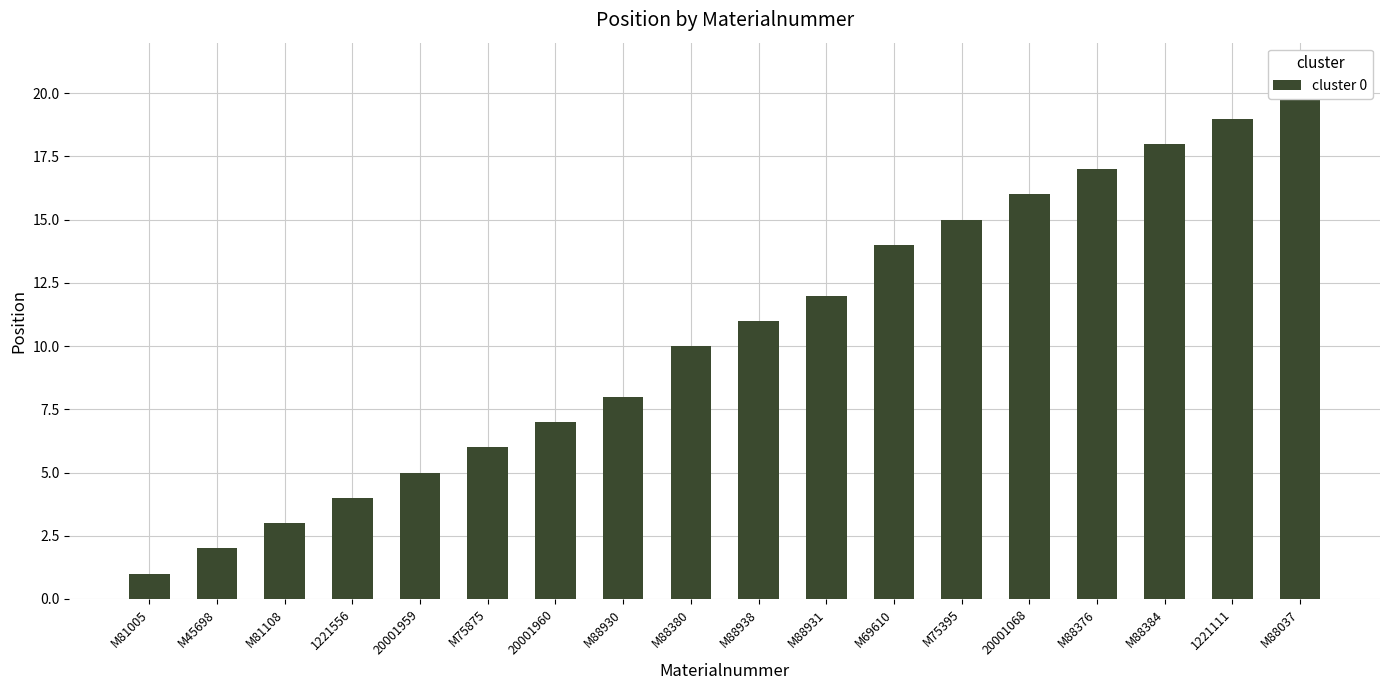

List the labels in order of value, largest first.

M88037, 1221111, M88384, M88376, 20001068, M75395, M69610, M88931, M88938, M88380, M88930, 20001960, M75875, 20001959, 1221556, M81108, M45698, M81005